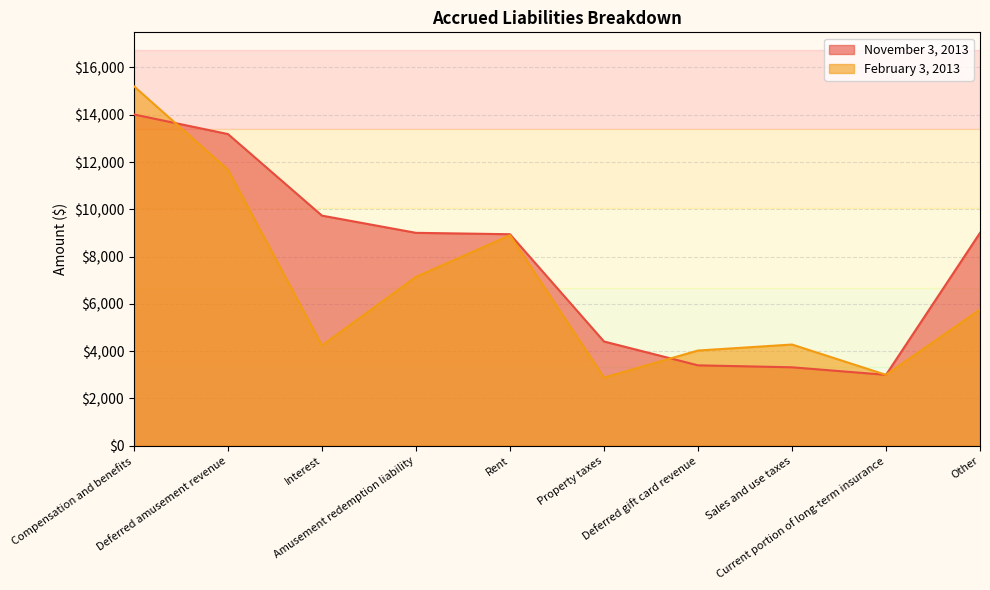

Does the chart display data point markers on the line(s)?

No